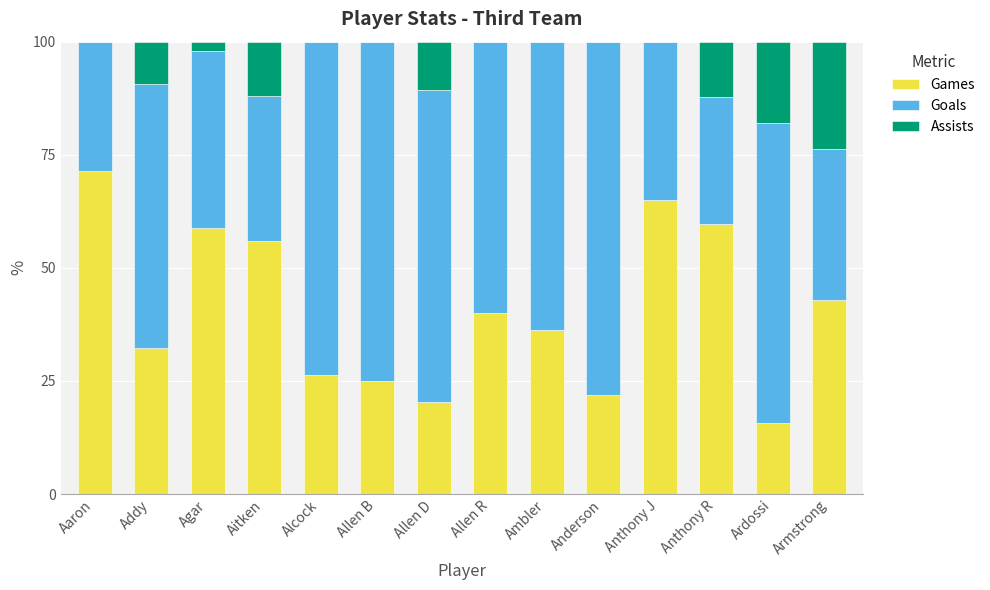

True or false: Games has a value of 43.5 at Addy.

False